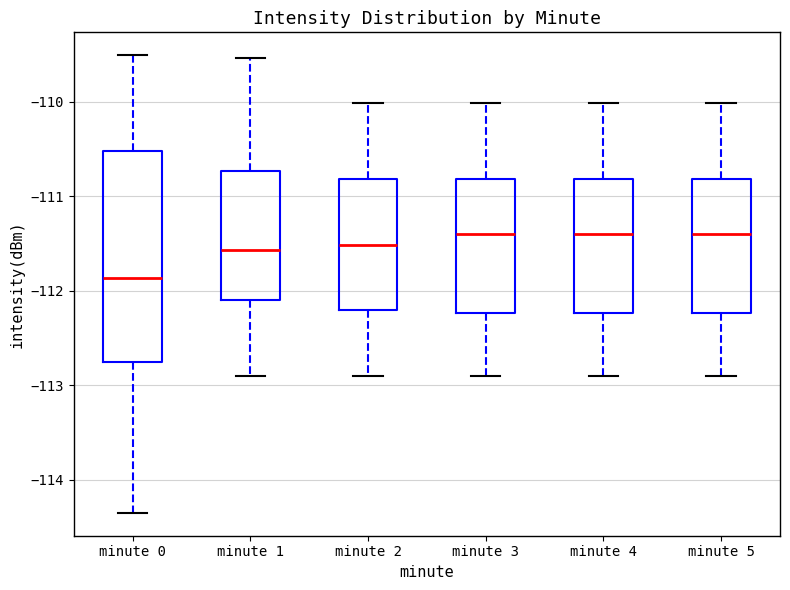

Reading left to right, transcribe this box plot: for each box, give where its median line is, the range the box spans, and where its two whiskers end, as read against the y-axis. The values are not printed on the chart, so give them approximately, as read against the axis.

minute 0: median -111.9, box -112.8 to -110.5, whiskers -114.3 to -109.5
minute 1: median -111.6, box -112.1 to -110.7, whiskers -112.9 to -109.5
minute 2: median -111.5, box -112.2 to -110.8, whiskers -112.9 to -110.0
minute 3: median -111.4, box -112.2 to -110.8, whiskers -112.9 to -110.0
minute 4: median -111.4, box -112.2 to -110.8, whiskers -112.9 to -110.0
minute 5: median -111.4, box -112.2 to -110.8, whiskers -112.9 to -110.0